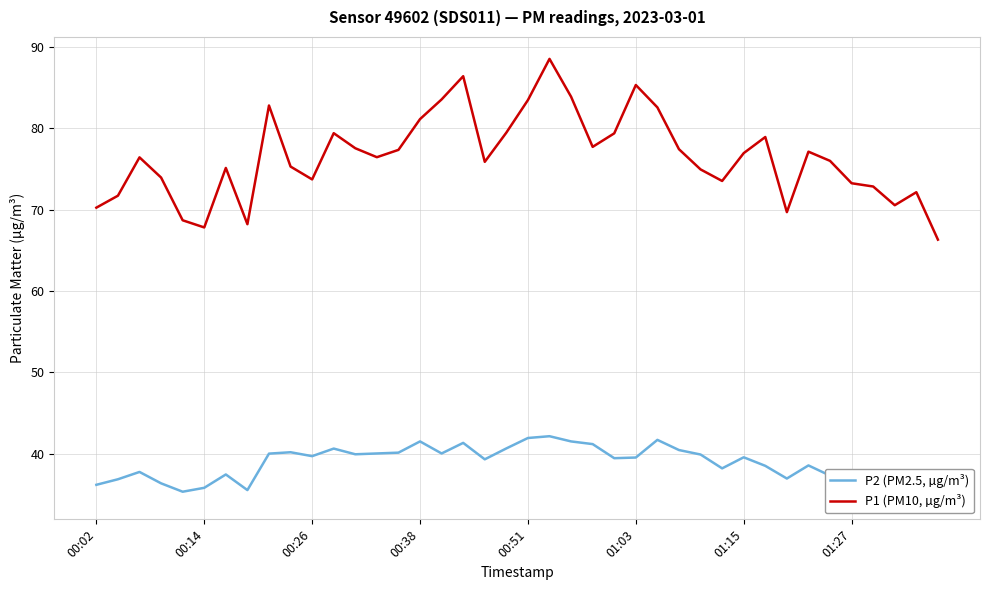

How many data points does each series have?

40